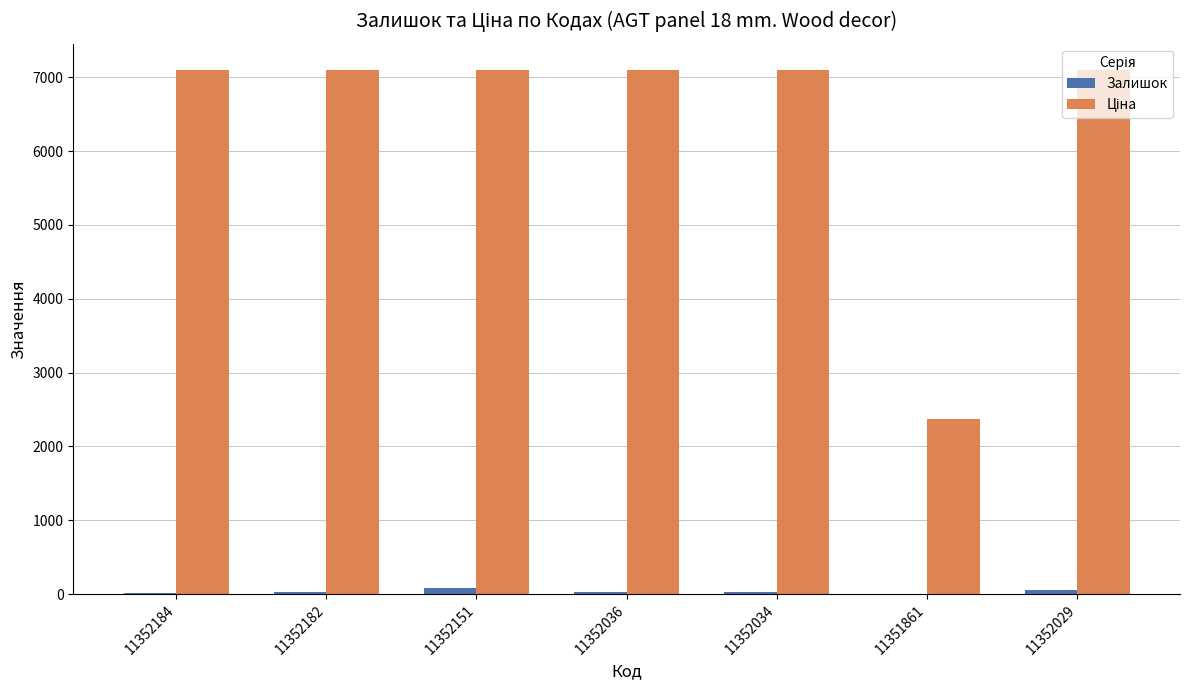

True or false: Залишок has a value of 86.0 at 11352151.

True